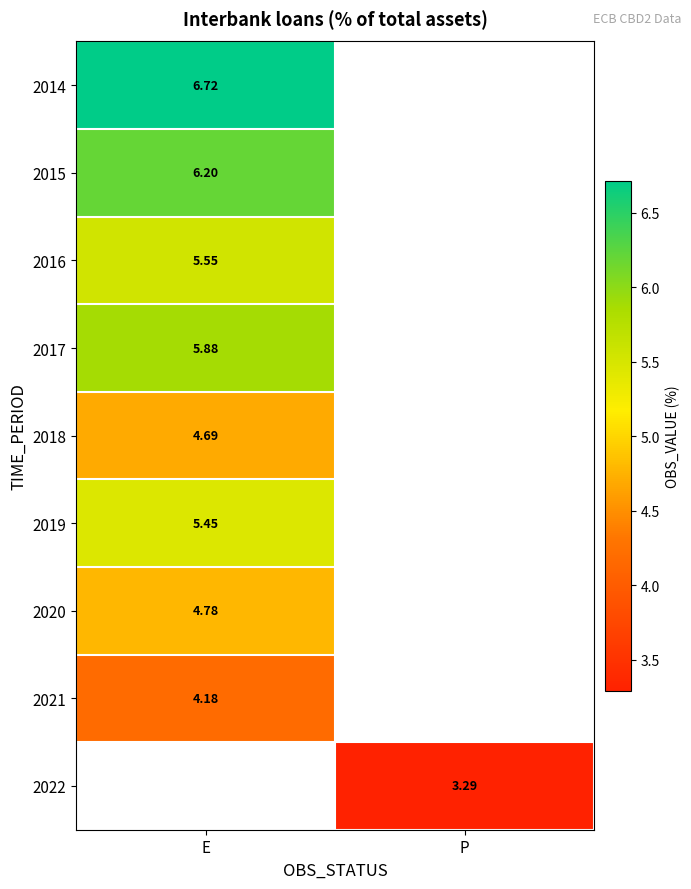

The 2014 series shows 6.7 at E. True or false?

True